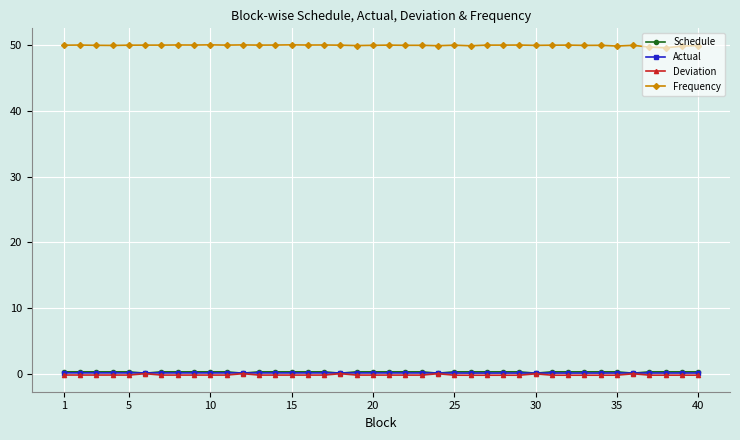

Which series has the largest total across all categories?

Frequency